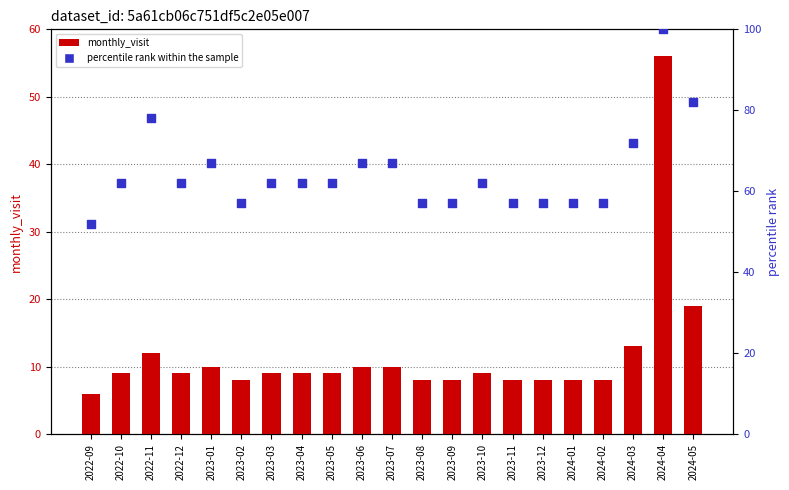

Is the value of monthly_visit at 2023-07 greater than the value of percentile rank within the sample at 2023-03?

No